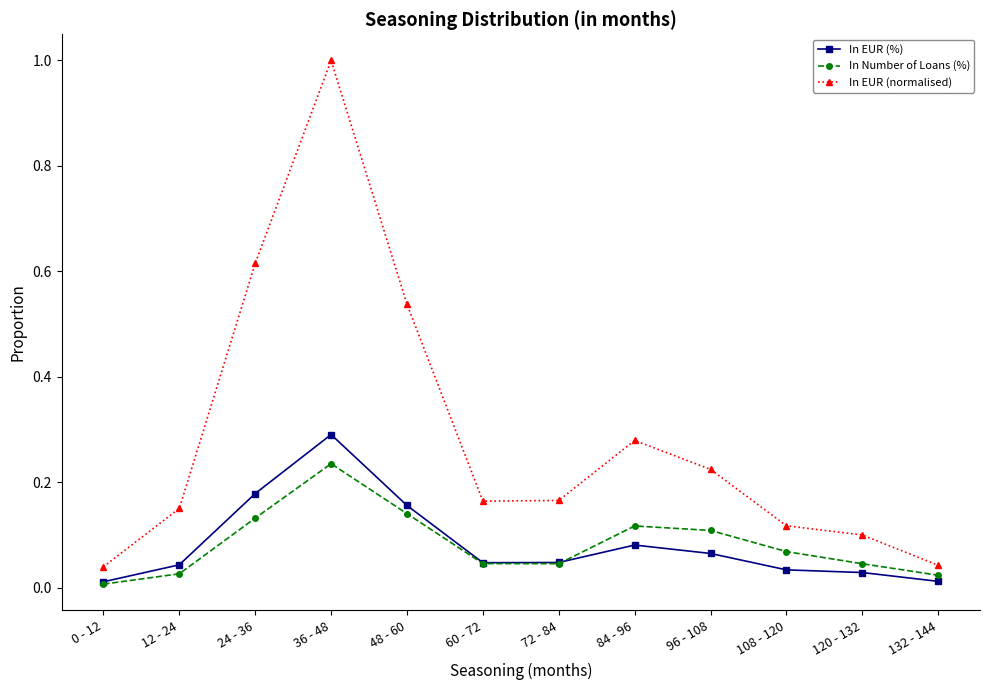

What value does the In EUR (normalised) series have at 36 - 48?

1.0